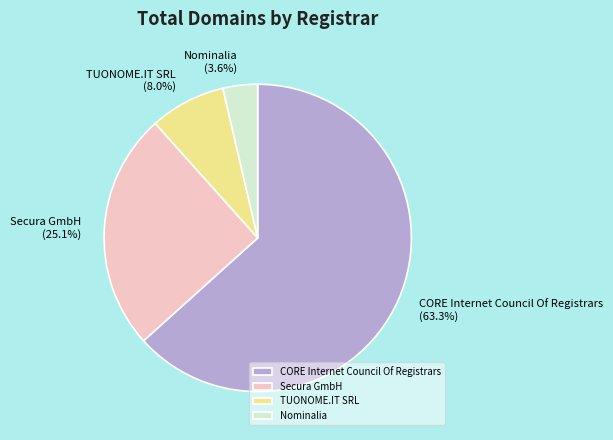

Rank the categories by value from highest to lowest.

CORE Internet Council Of Registrars, Secura GmbH, TUONOME.IT SRL, Nominalia